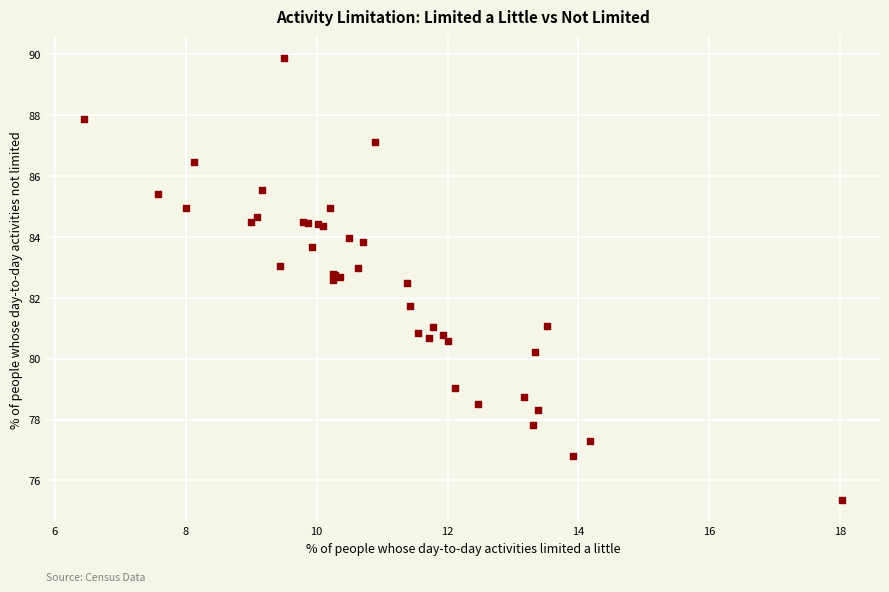

What Y value in the scatter plot is closest to 82?

81.7